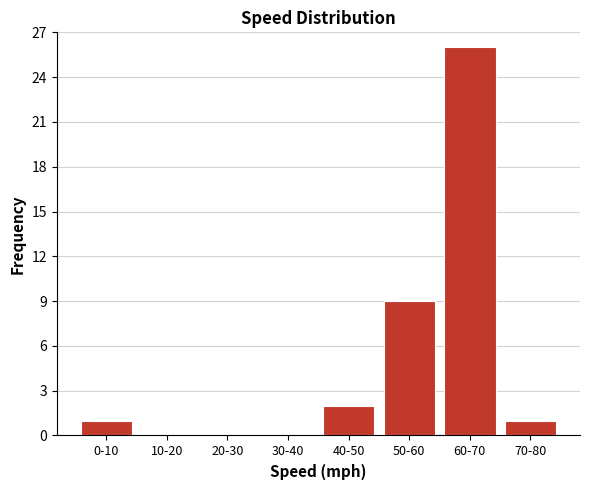

Reading left to right, transcribe all the data shown in this chart.

0-10=1	10-20=0	20-30=0	30-40=0	40-50=2	50-60=9	60-70=26	70-80=1